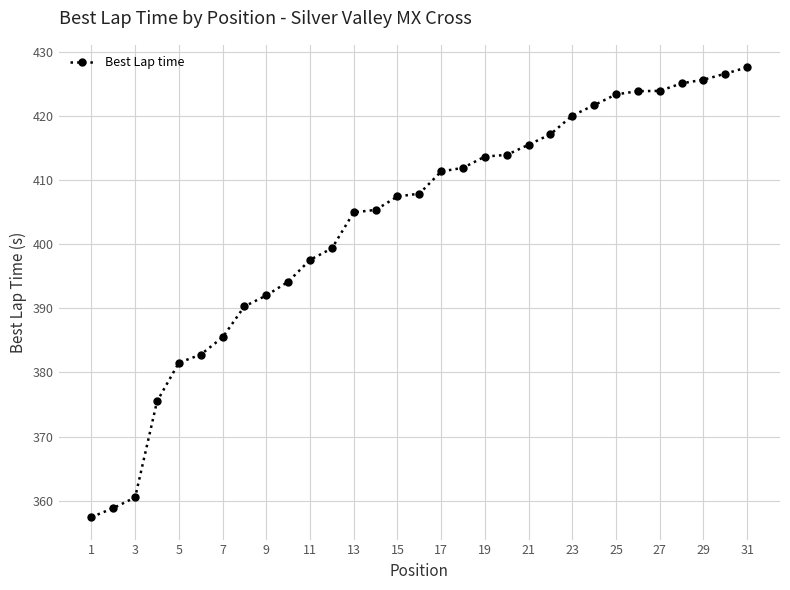

What is the smallest value displayed?

357.4